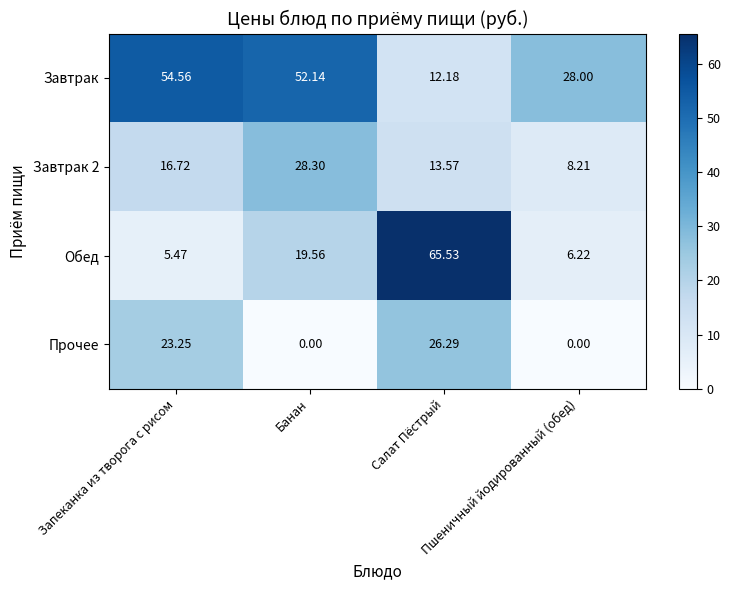

Which series has the widest spread of values?

Обед